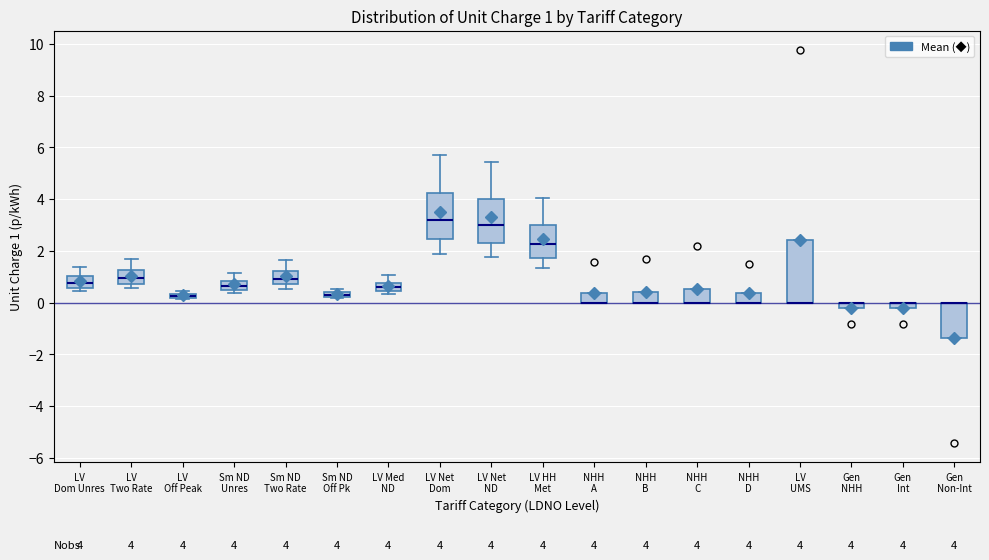

Comparing the boxes themselves (not the whiskers), which one is the tallest?

LV UMS